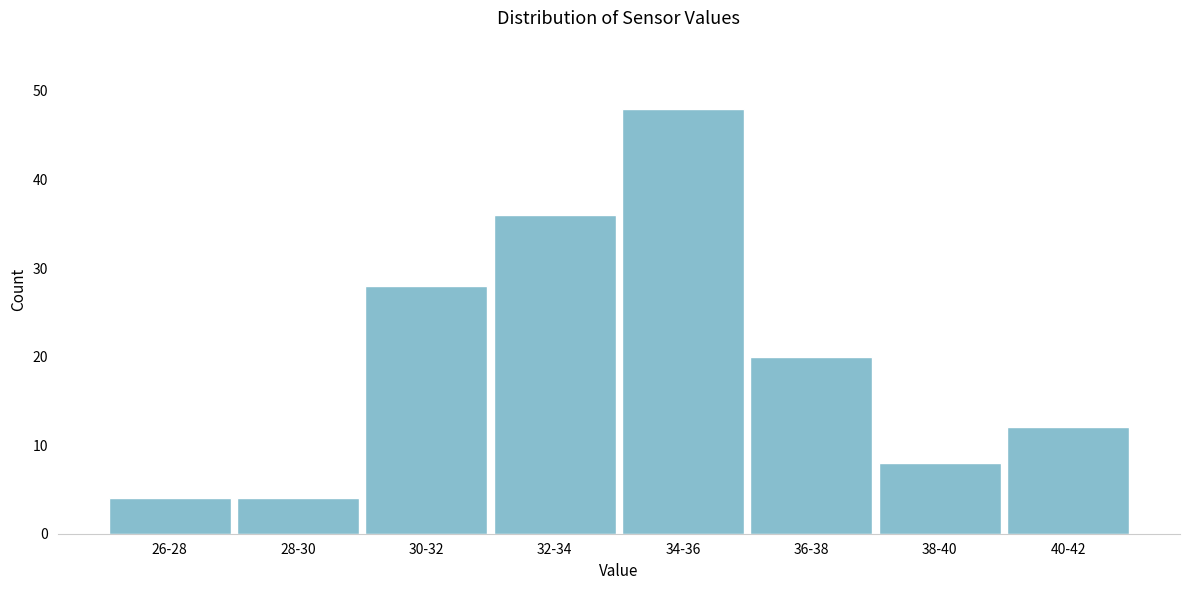

Reading left to right, transcribe all the data shown in this chart.

26-28=4	28-30=4	30-32=28	32-34=36	34-36=48	36-38=20	38-40=8	40-42=12